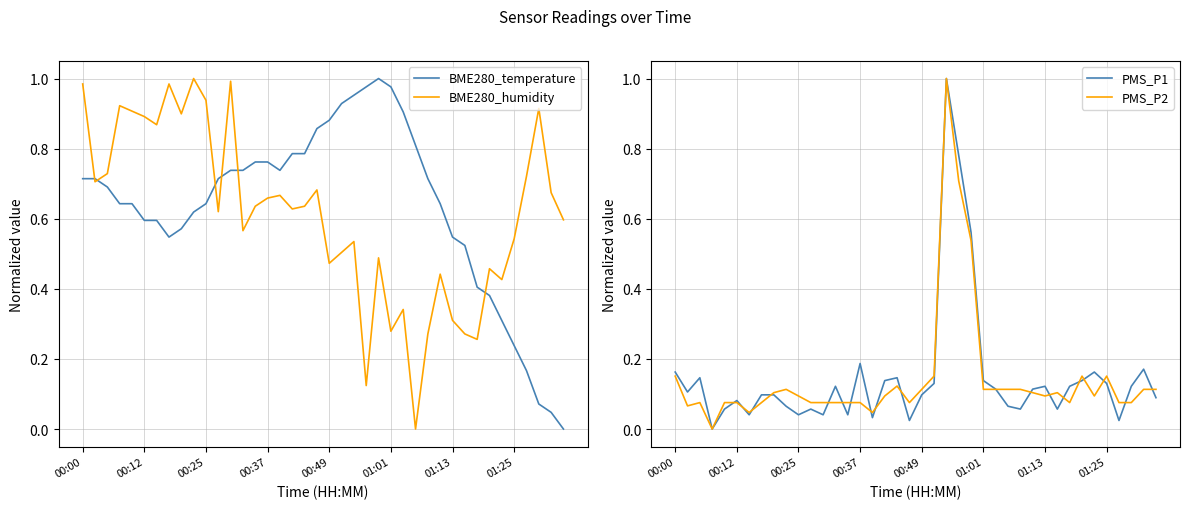

Rank the series by their maximum value, from highest to lowest.

BME280_temperature, BME280_humidity, PMS_P1, PMS_P2